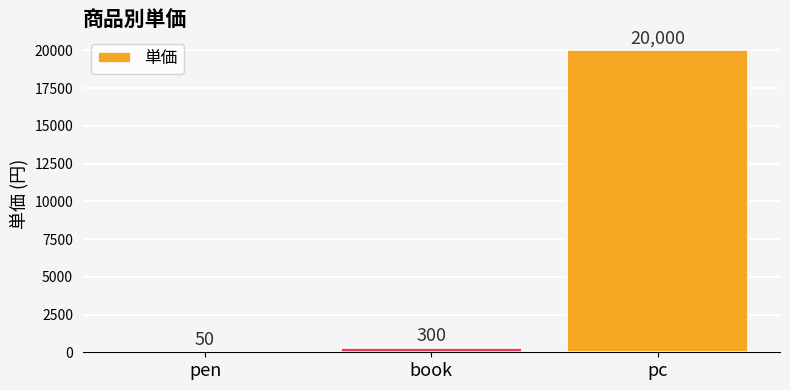

What is the difference between the values at book and pen?

250